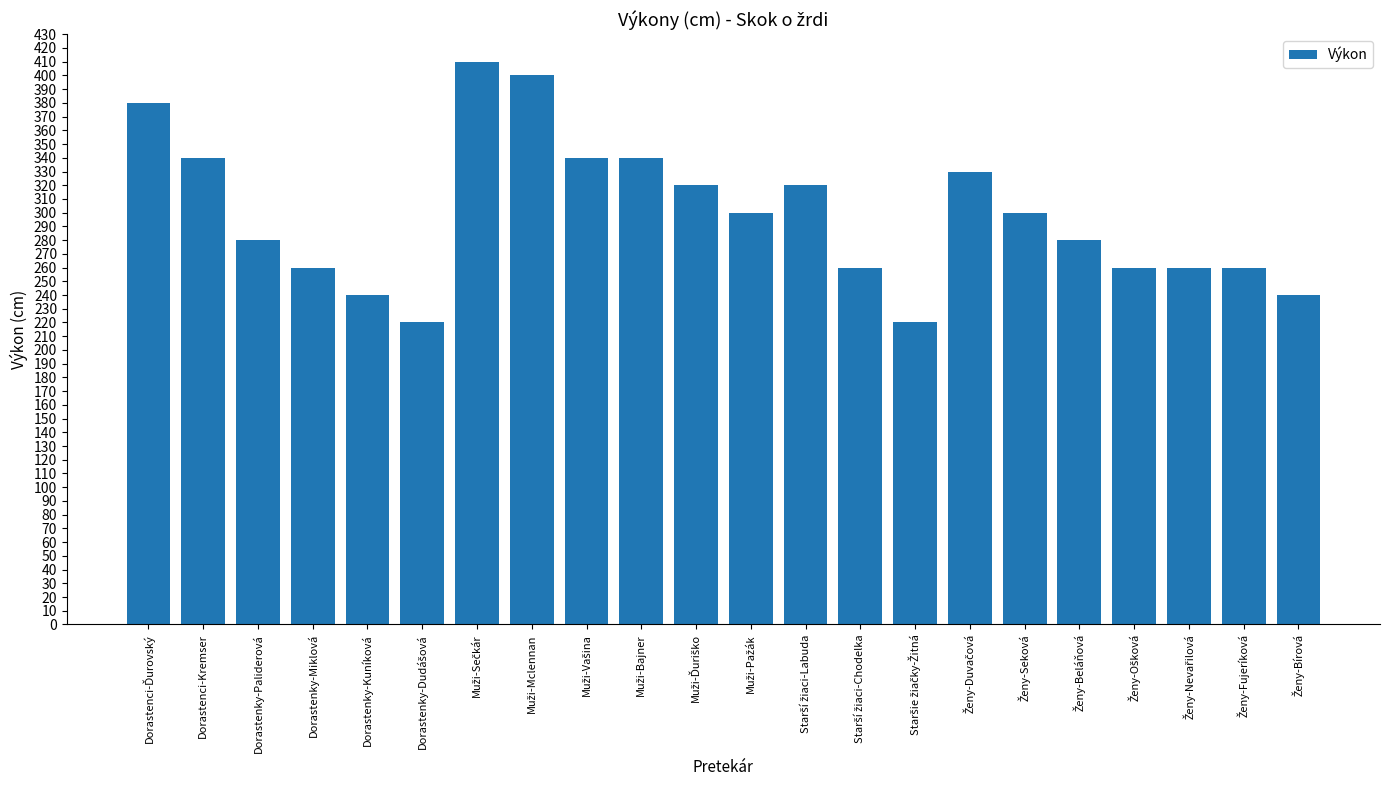

Are the bars grouped side by side (vs. stacked)?

No